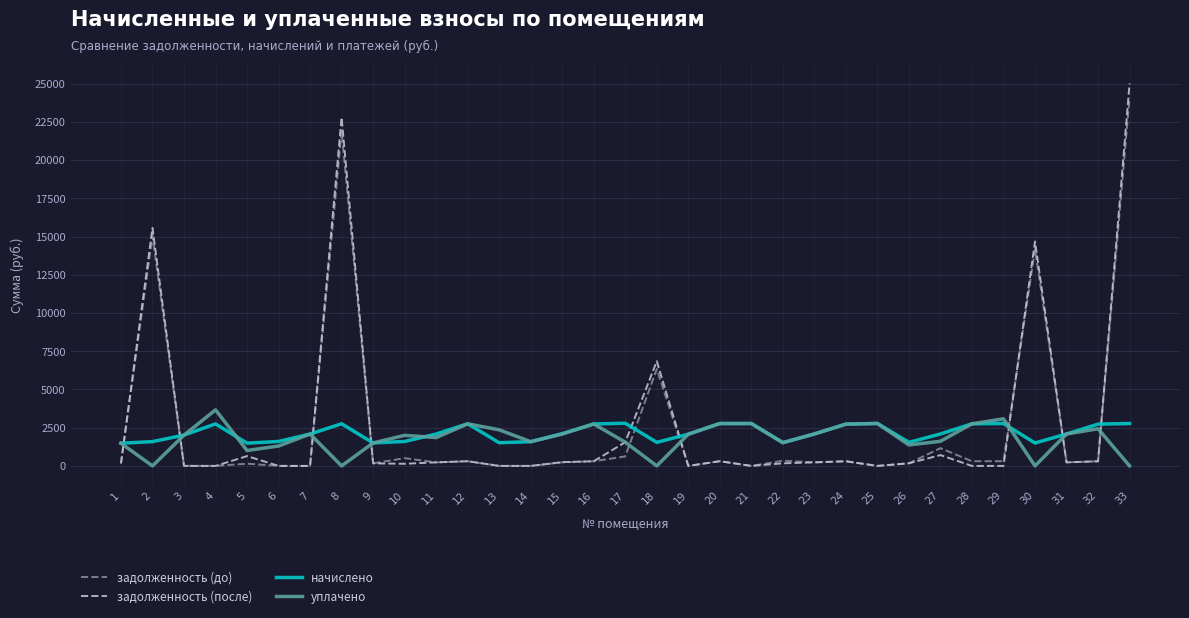

What are all the series names shown in the legend?

задолженность (до), задолженность (после), начислено, уплачено